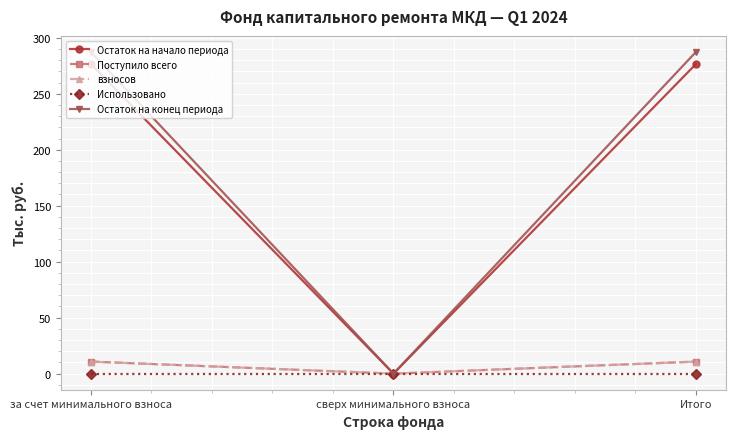

What is the sum of the Поступило всего values at сверх минимального взноса and за счет минимального взноса?

10.8